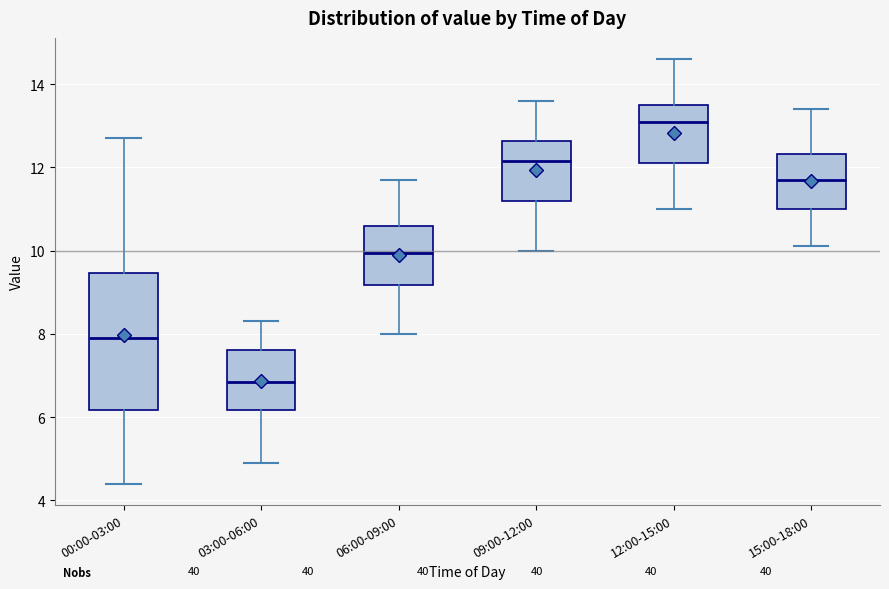

Reading left to right, transcribe this box plot: for each box, give where its median line is, the range the box spans, and where its two whiskers end, as read against the y-axis. The values are not printed on the chart, so give them approximately, as read against the axis.

00:00-03:00: median 8.0, box 6.2 to 9.4, whiskers 4.4 to 12.8
03:00-06:00: median 6.8, box 6.2 to 7.6, whiskers 5.0 to 8.4
06:00-09:00: median 10.0, box 9.2 to 10.6, whiskers 8.0 to 11.8
09:00-12:00: median 12.2, box 11.2 to 12.6, whiskers 10.0 to 13.6
12:00-15:00: median 13.2, box 12.2 to 13.6, whiskers 11.0 to 14.6
15:00-18:00: median 11.8, box 11.0 to 12.4, whiskers 10.2 to 13.4